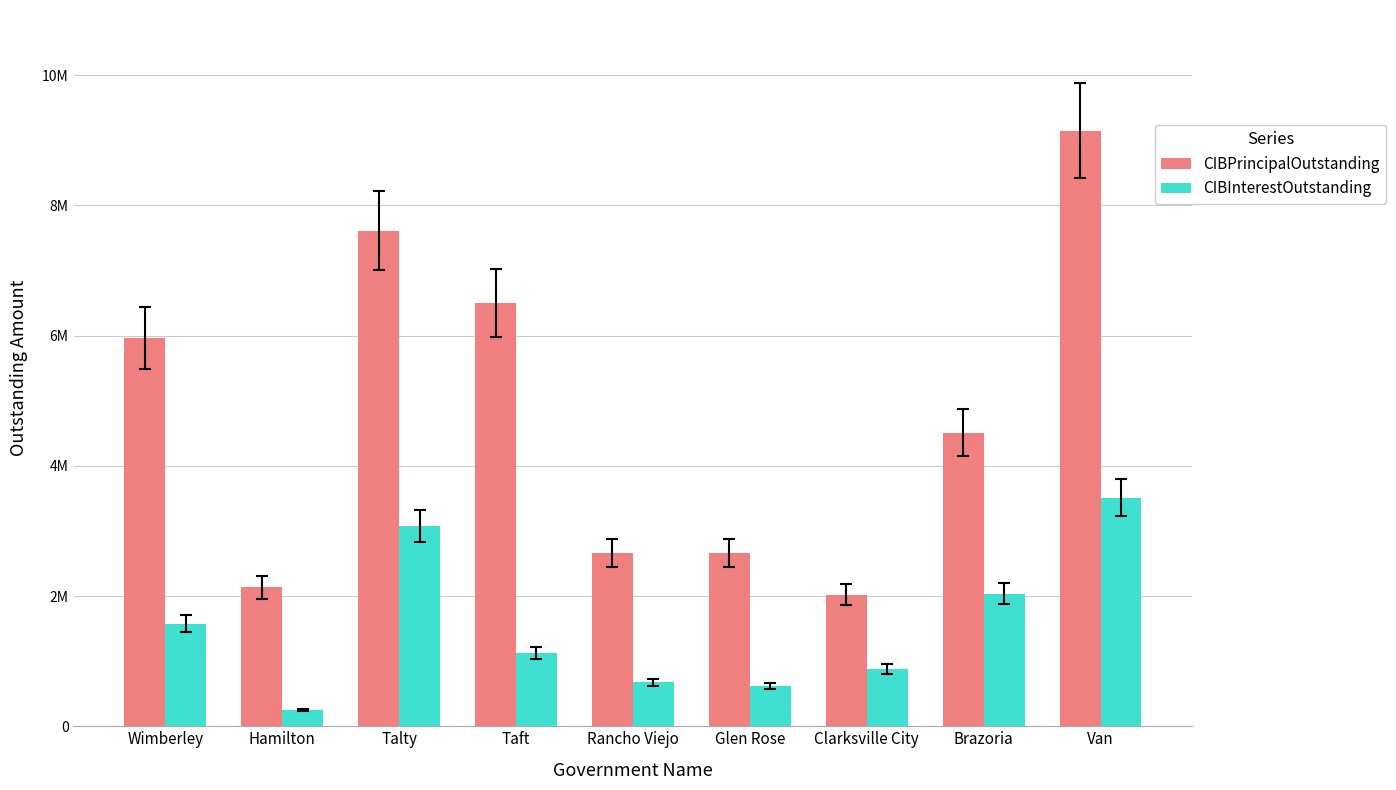

What is the sum of all CIBInterestOutstanding values?

13741723.5